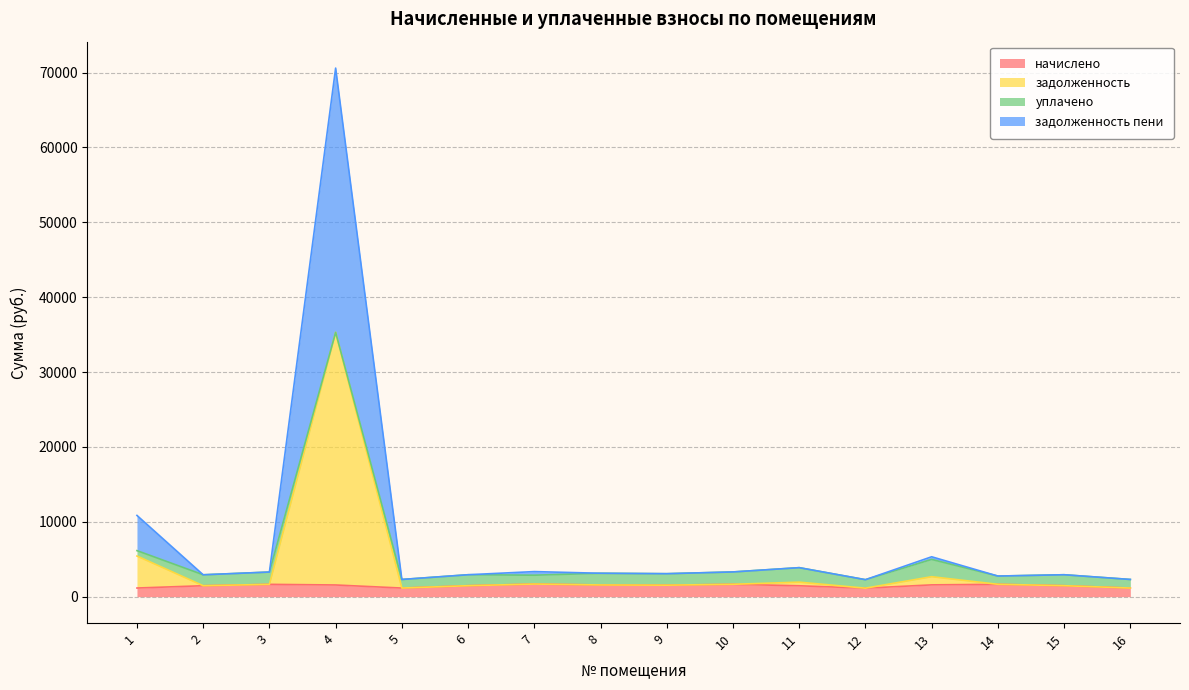

Which category has the highest value across all series?

4